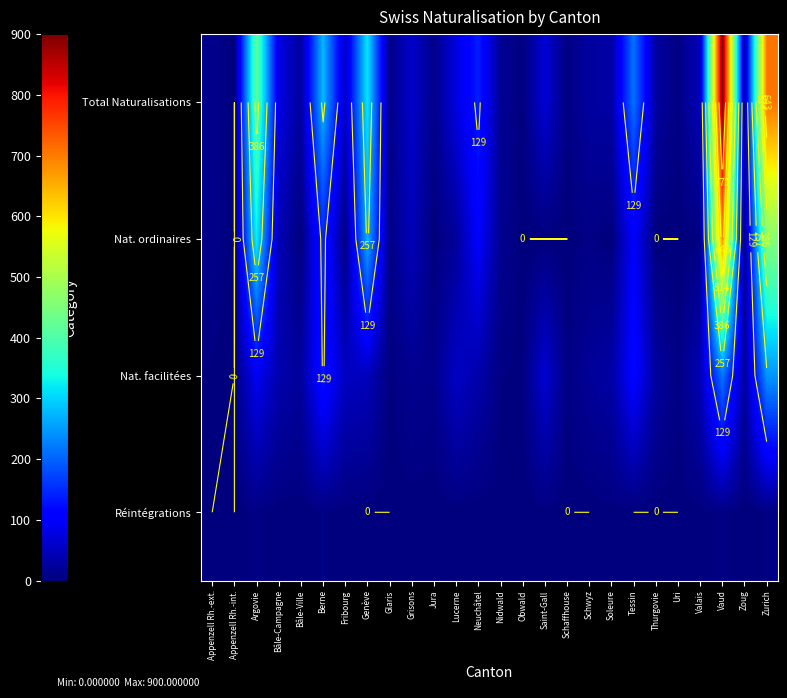

What is the average value of the Total Naturalisations series?

137